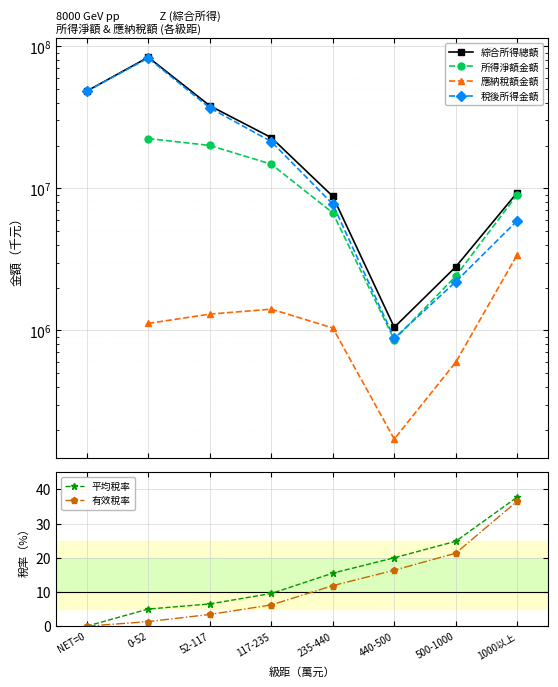

True or false: 有效稅率 has more than 2 interior local peaks.

False